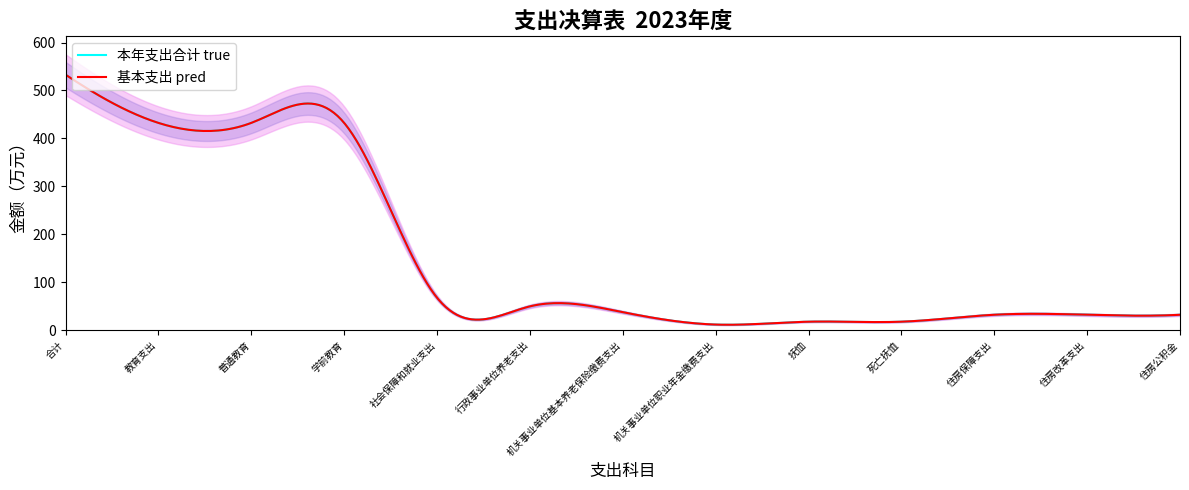

List the series in order of their peak value, lowest first.

本年支出合计, 基本支出